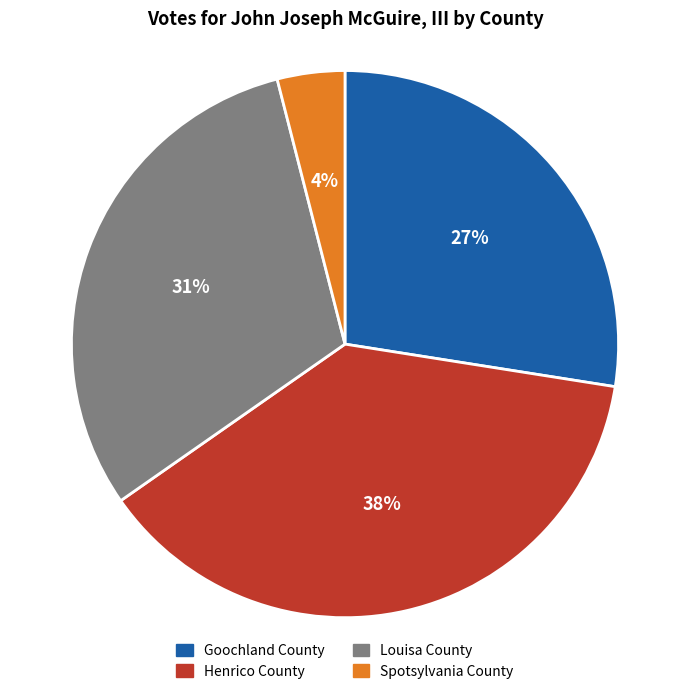

How many segments does this pie chart have?

4